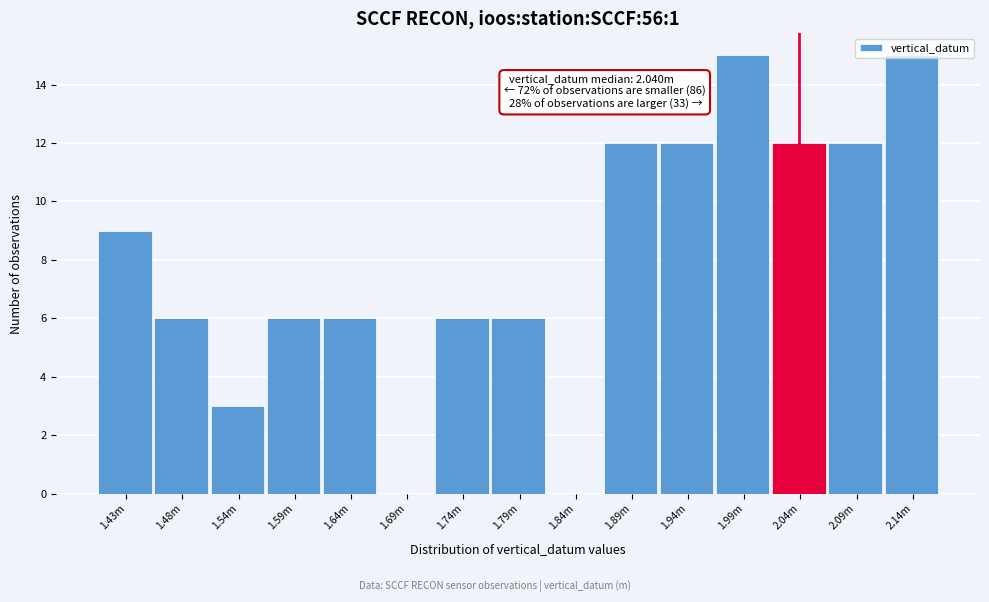

What is the change in value from 1.79m to 1.94m?

+6